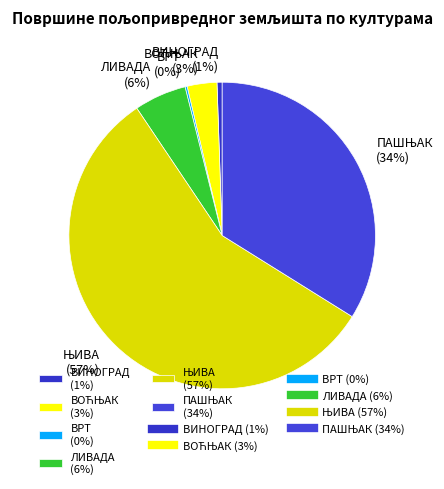

To the nearest percent, what is the difference between the largest and smallest slice percentages?

56%